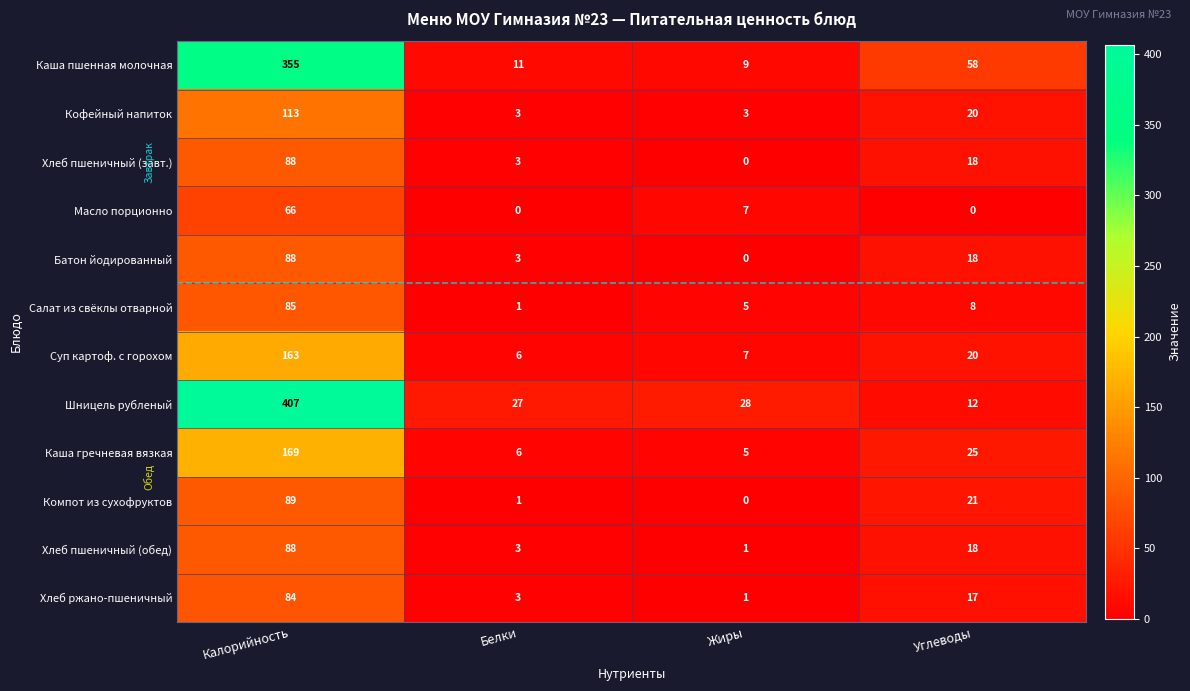

The value of Суп картоф. с горохом at Белки is 6. True or false?

True